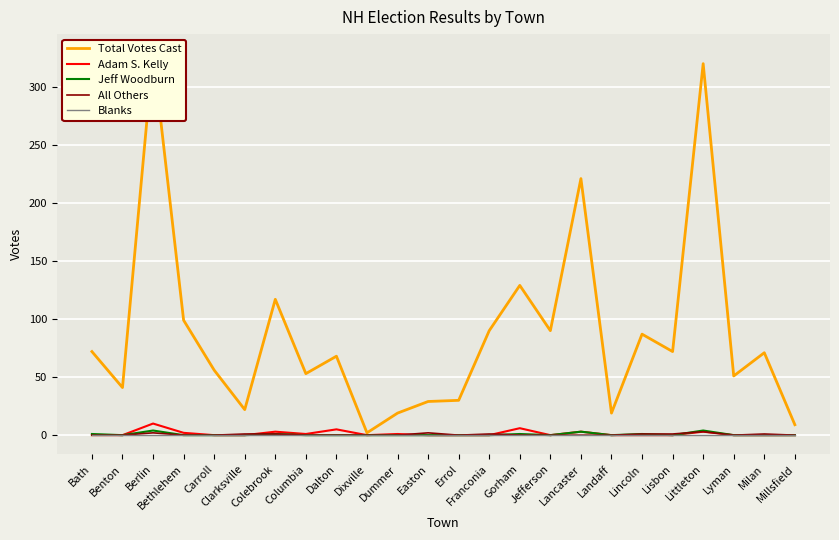

What is the total value across all series at Millsfield?

9